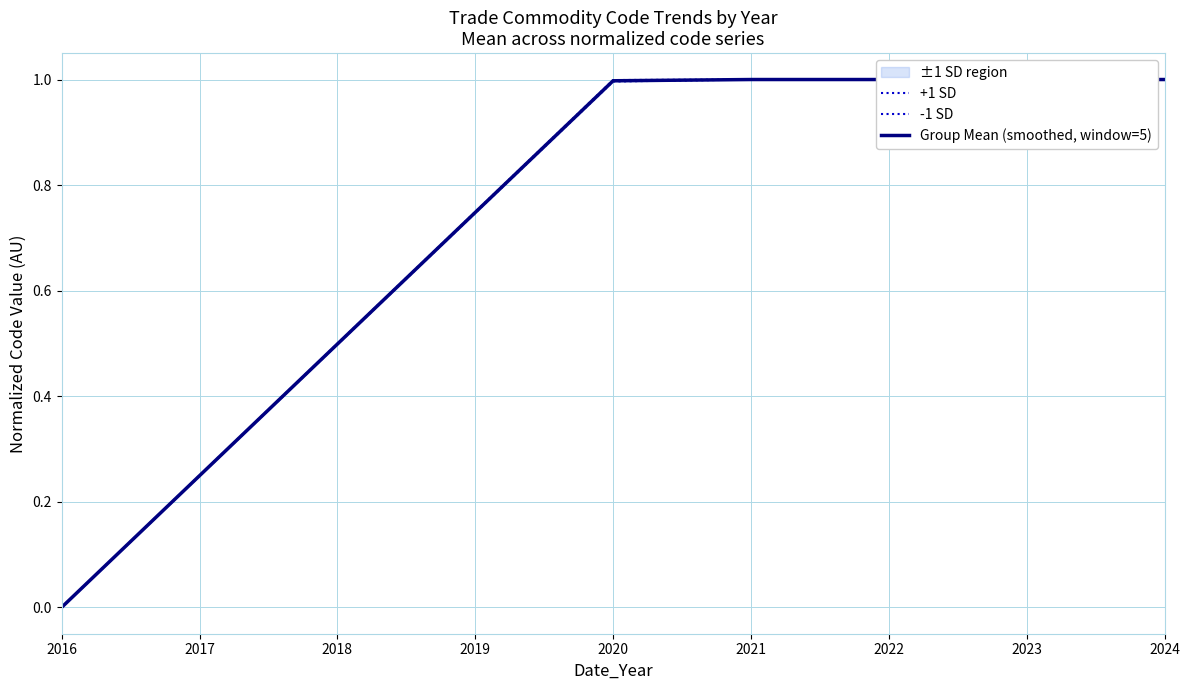

How many lines are shown in the chart?

3